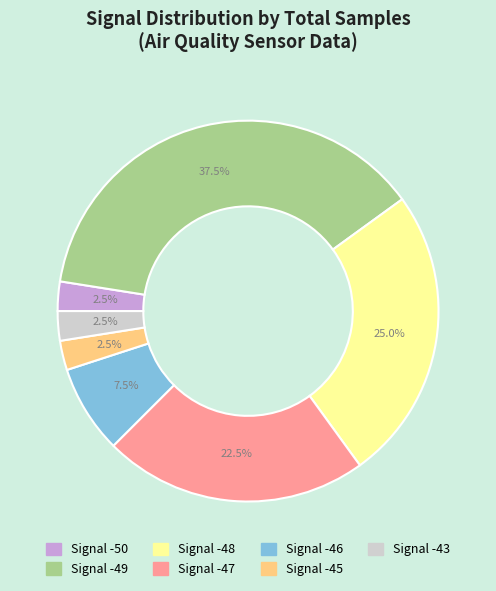

Is there any slice that represents more than half of the pie?

No